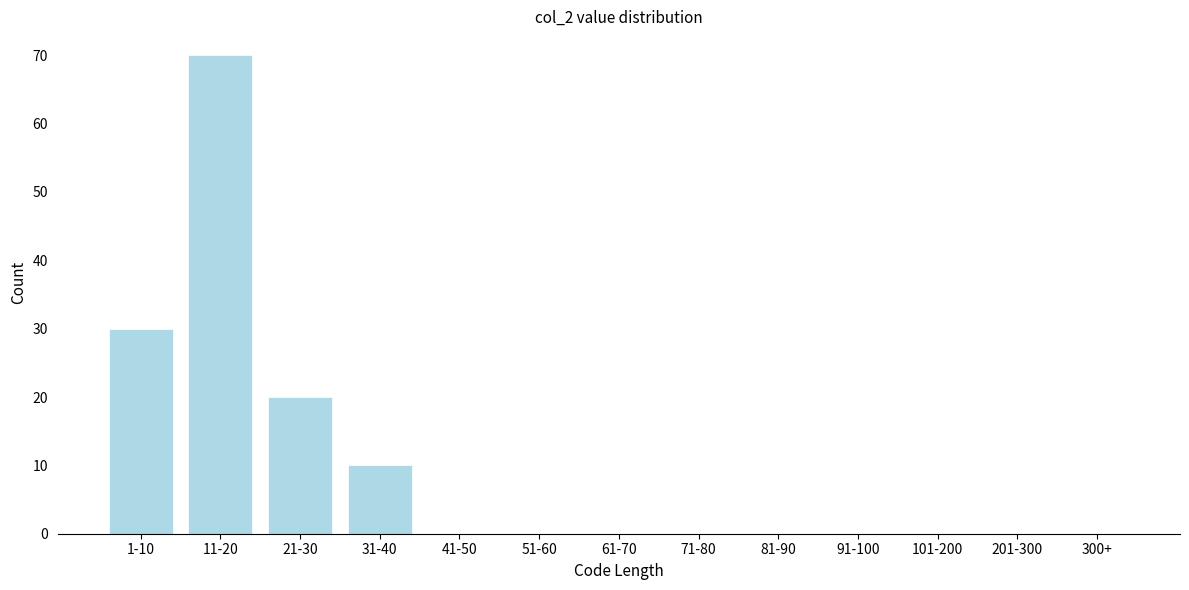

Reading left to right, transcribe all the data shown in this chart.

1-10=30	11-20=70	21-30=20	31-40=10	41-50=0	51-60=0	61-70=0	71-80=0	81-90=0	91-100=0	101-200=0	201-300=0	300+=0